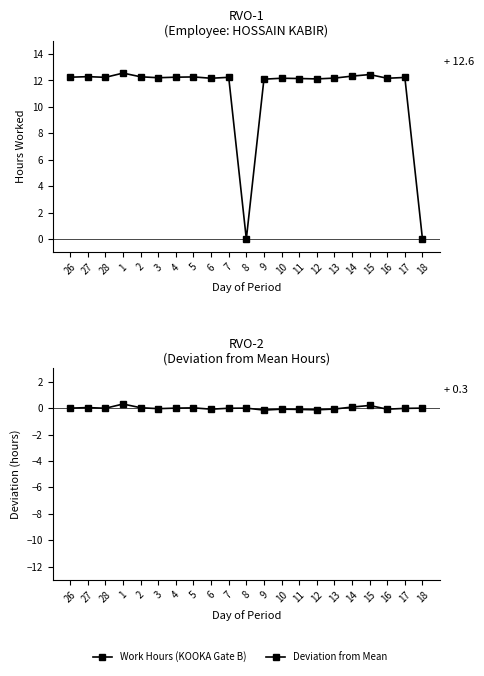

True or false: Length of Work (hours) and Deviation from mean cross at least once.

False